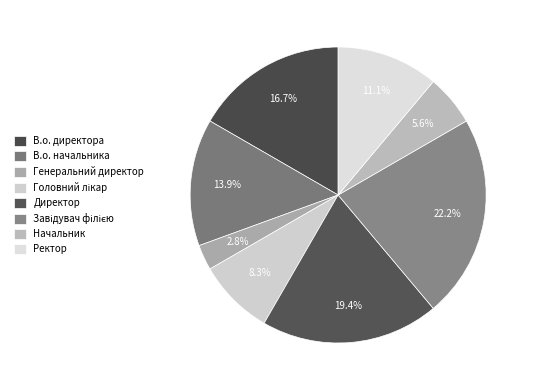

To the nearest percent, what portion does Головний лікар represent?

8%